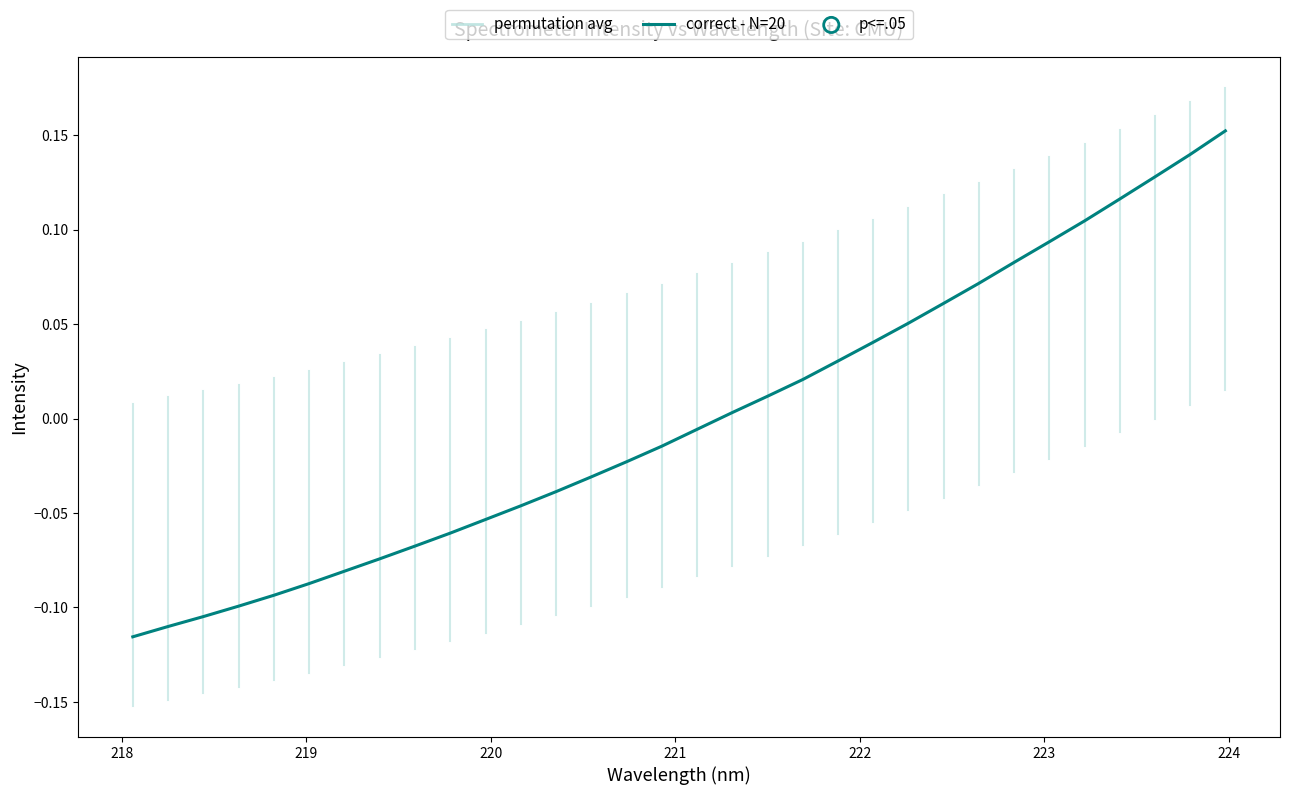

What is the difference between the maximum and minimum values?

0.3